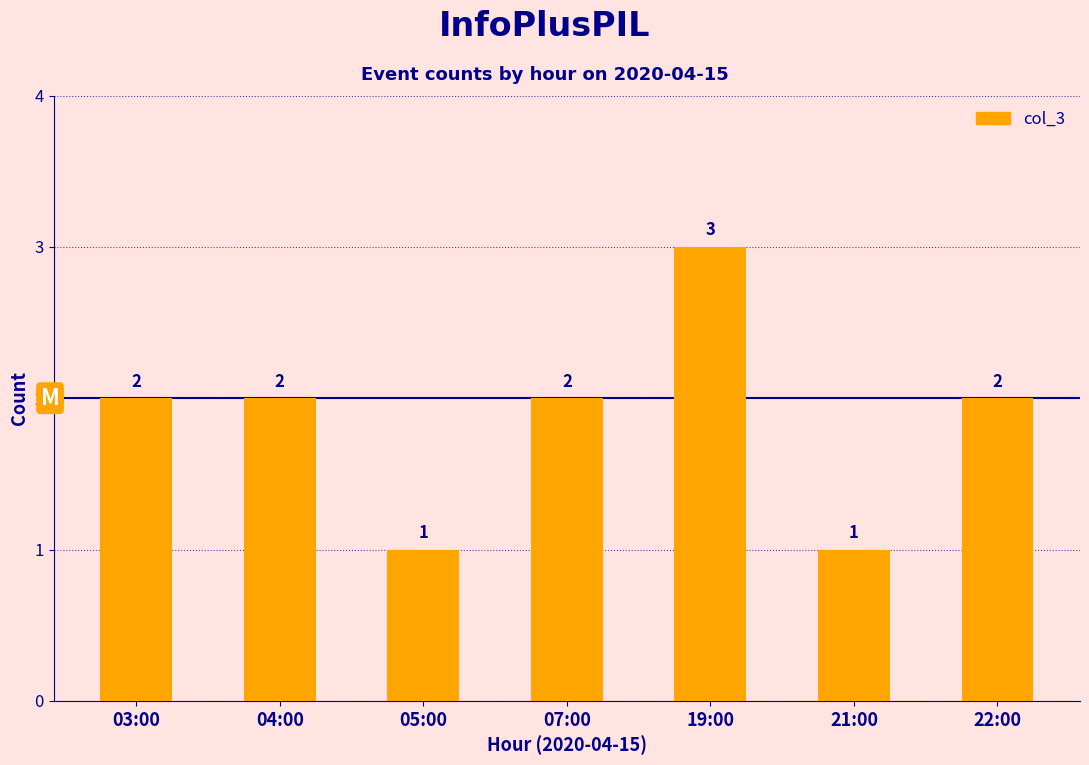

Reading left to right, what are all the values shown in this chart?

03:00=2	04:00=2	05:00=1	07:00=2	19:00=3	21:00=1	22:00=2